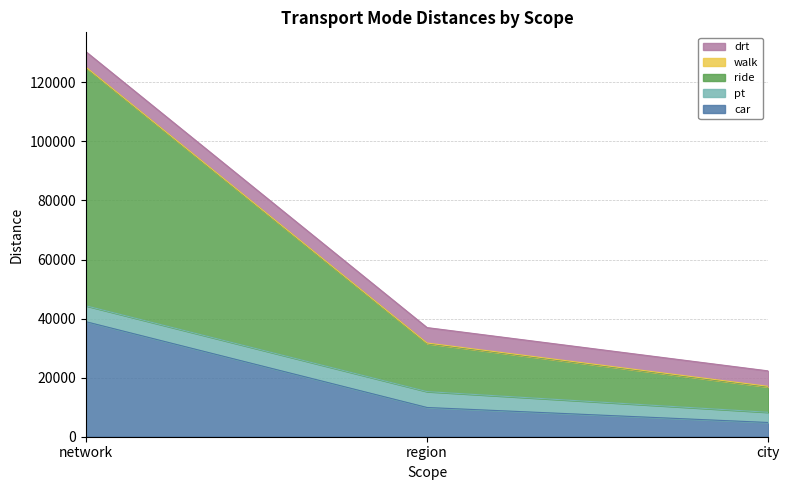

At which label does drt reach its peak?

city